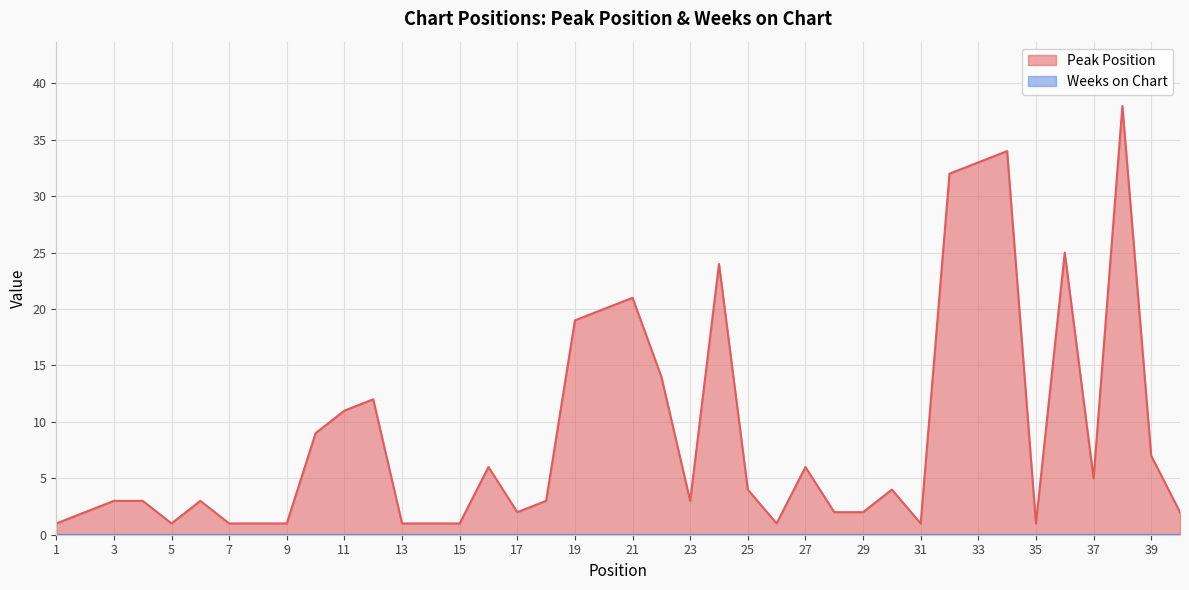

Approximately how many times larger is the value at 14 compared to 15?

1.0